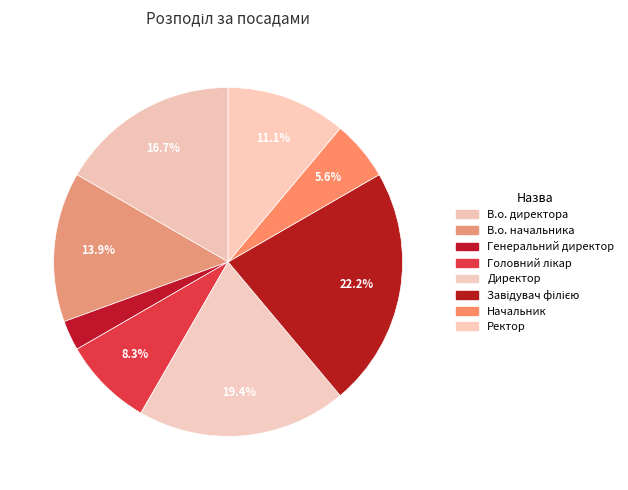

Which category has the smallest portion of the pie?

Генеральний директор